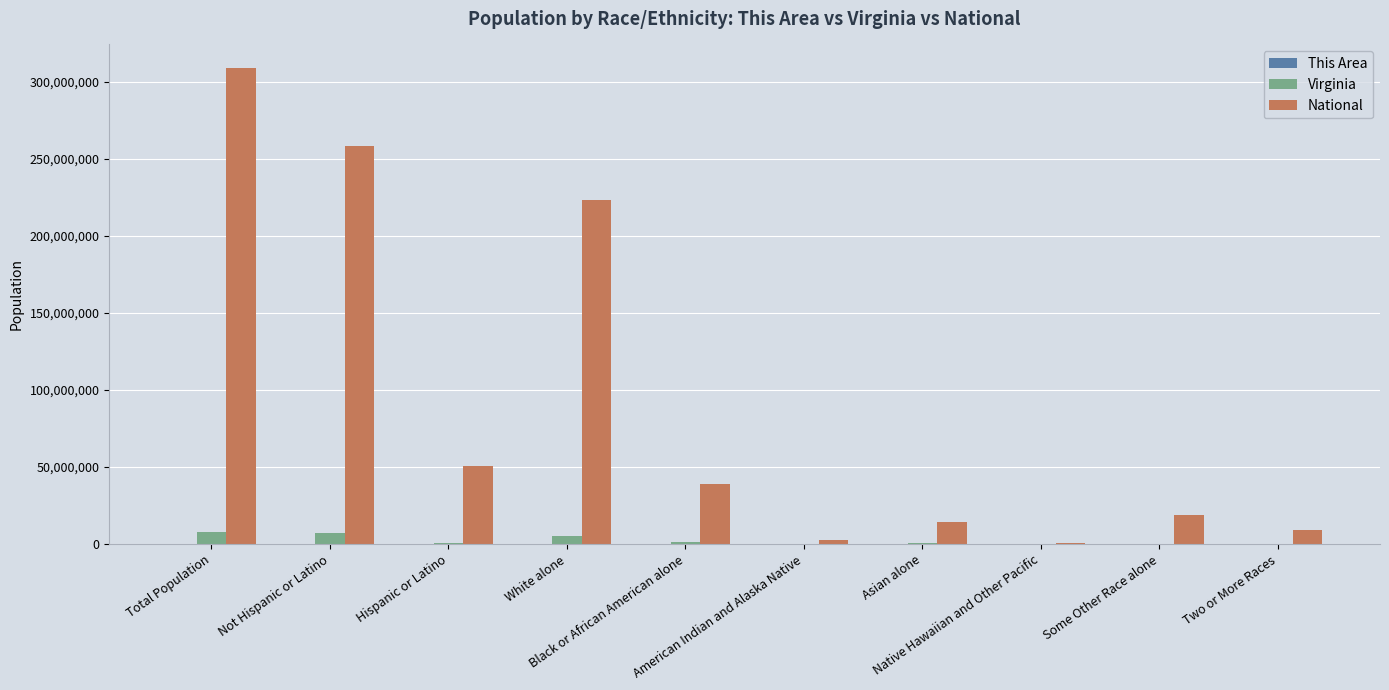

Count the number of categories in the chart.

10